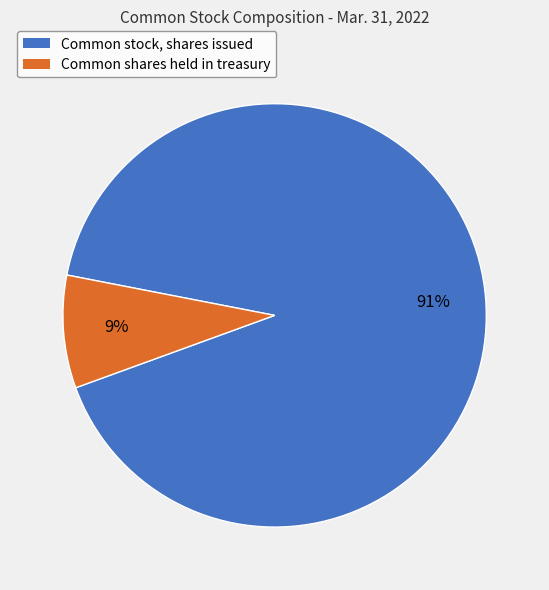

True or false: Common shares held in treasury accounts for 1% of the total.

False